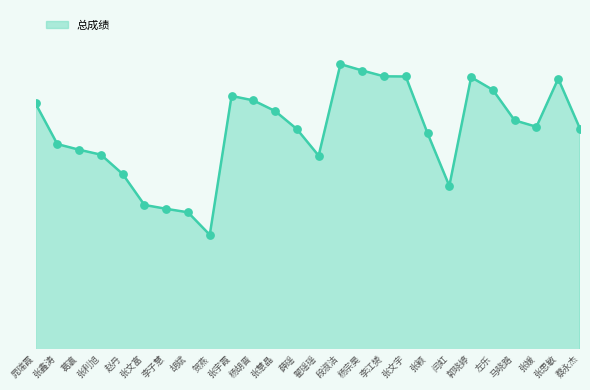

What is the change in value from 张利旭 to 蔡永杰?

+2.7